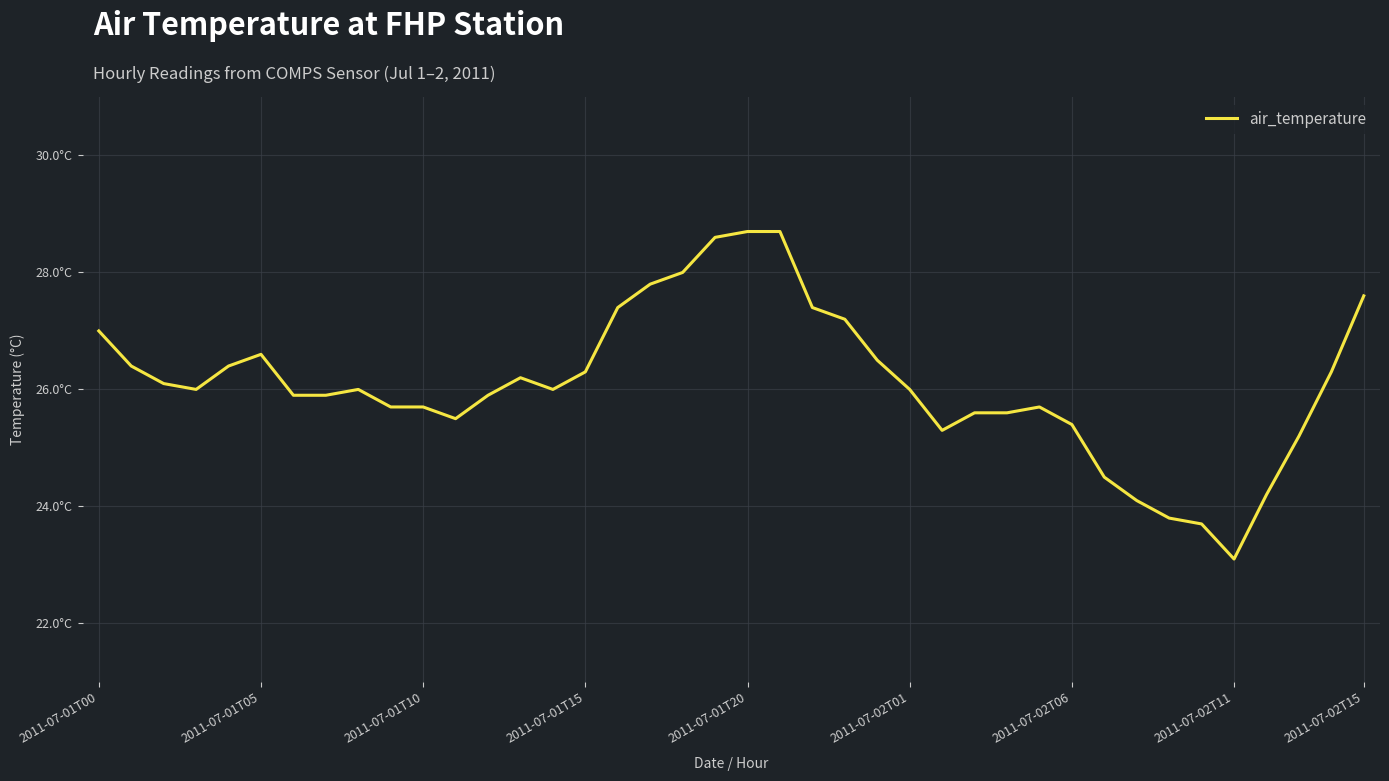

Is this an area chart (filled region under the line)?

No